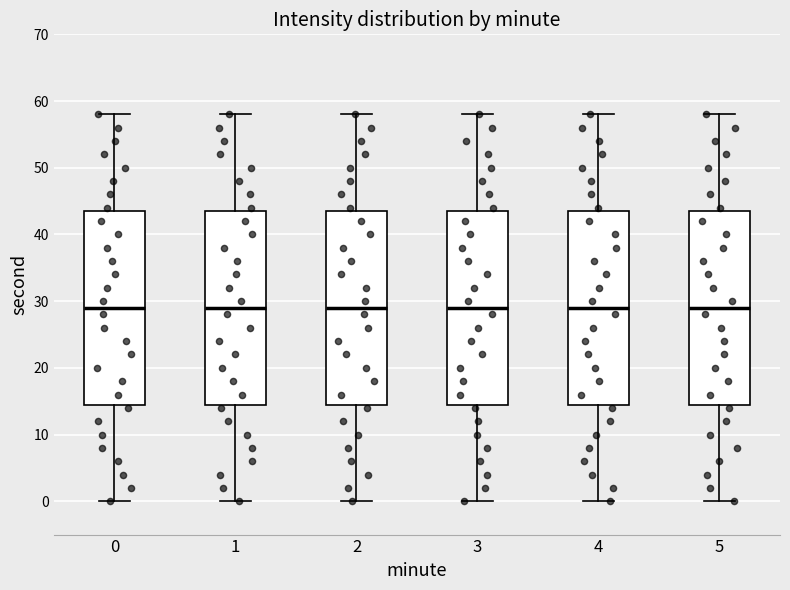

Reading left to right, transcribe this box plot: for each box, give where its median line is, the range the box spans, and where its two whiskers end, as read against the y-axis. The values are not printed on the chart, so give them approximately, as read against the axis.

0: median 29, box 15 to 44, whiskers 0 to 58
1: median 29, box 15 to 44, whiskers 0 to 58
2: median 29, box 15 to 44, whiskers 0 to 58
3: median 29, box 15 to 44, whiskers 0 to 58
4: median 29, box 15 to 44, whiskers 0 to 58
5: median 29, box 15 to 44, whiskers 0 to 58